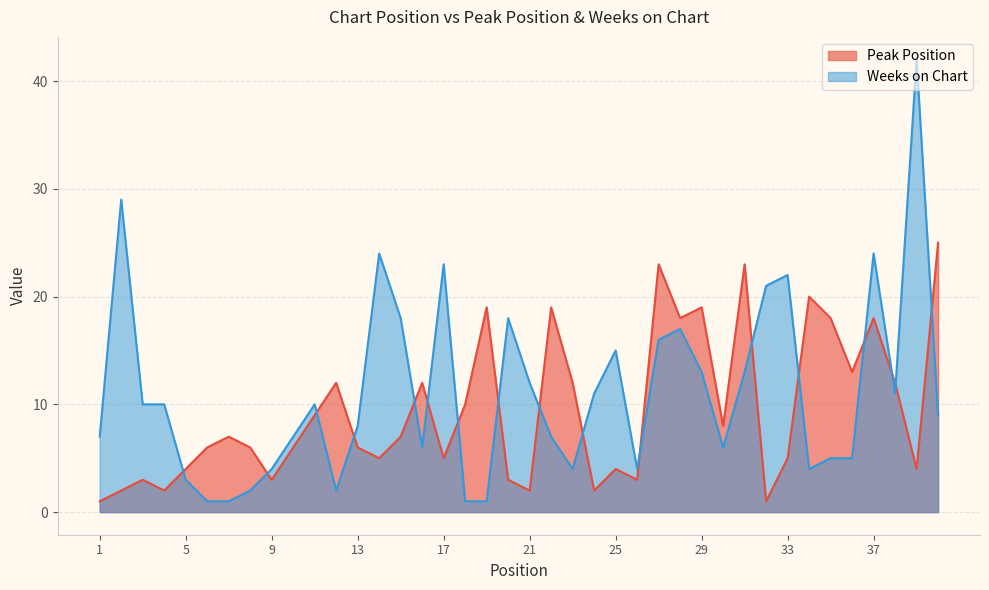

The Weeks on Chart series shows 3 at 22. True or false?

False